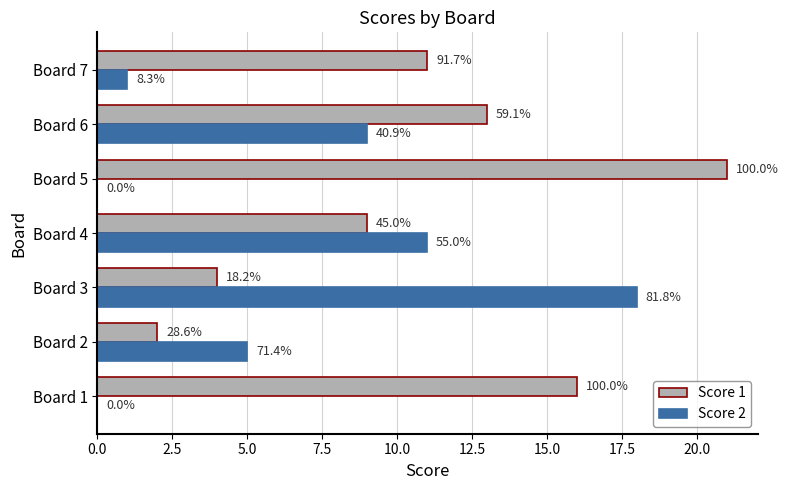

What are all the series names shown in the legend?

Score 1, Score 2